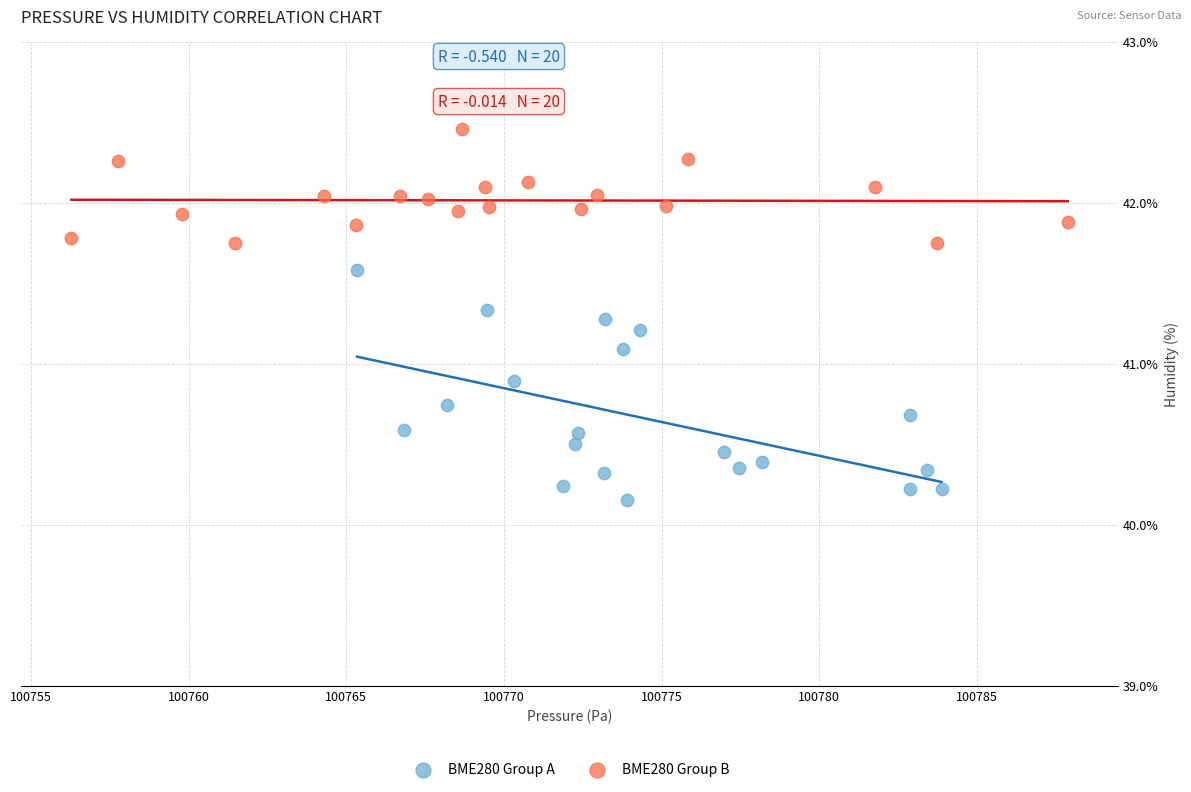

Which series reaches the minimum Y coordinate?

BME280 Group A